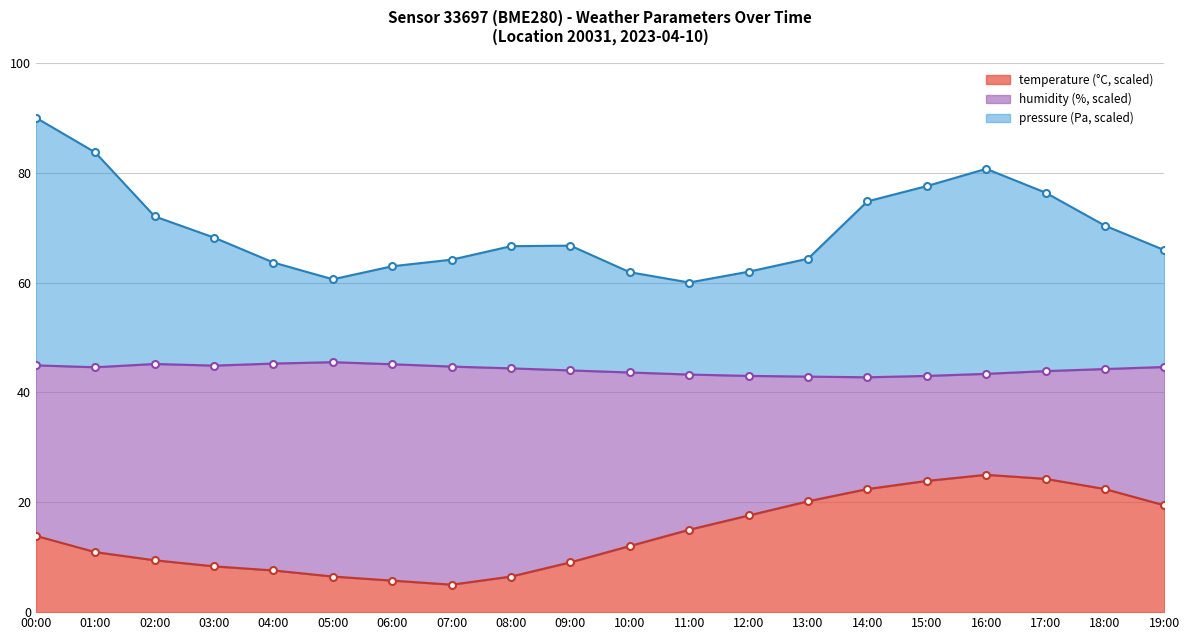

True or false: temperature (line) and pressure (line) intersect in this chart.

False